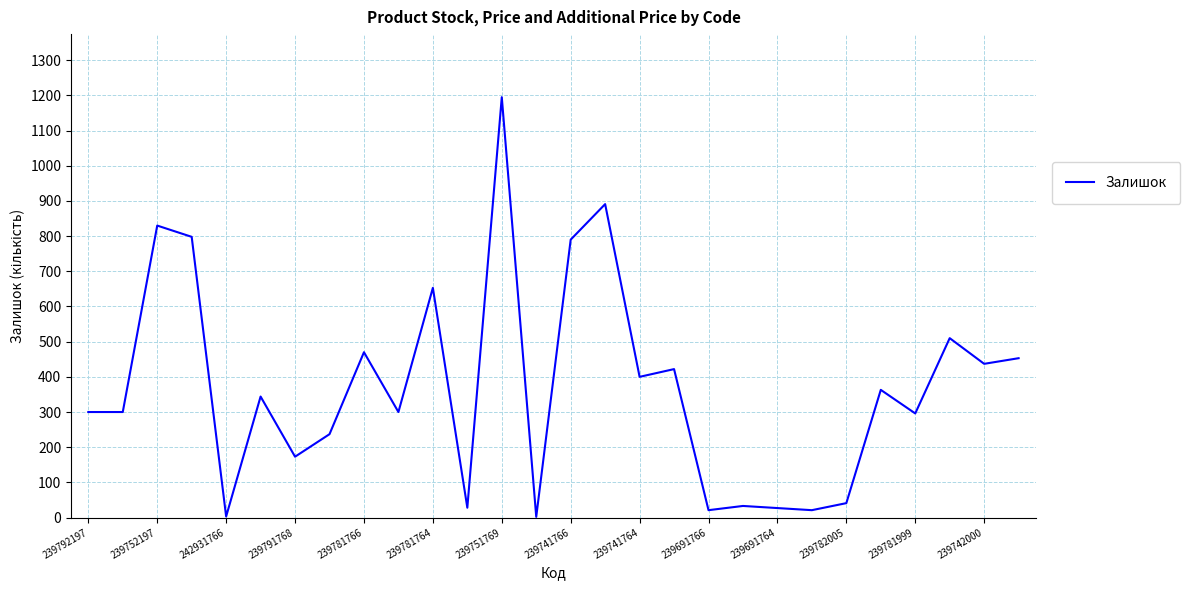

What is the greatest value displayed?

1195